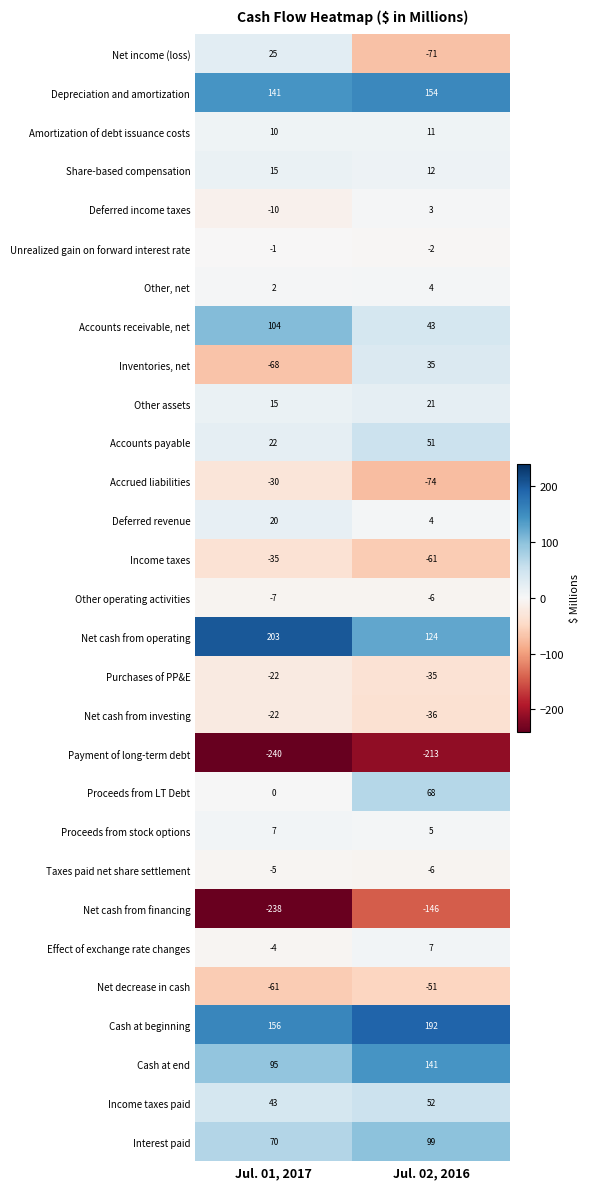

What is the spread (max minus min) of values at Jul. 01, 2017?

443